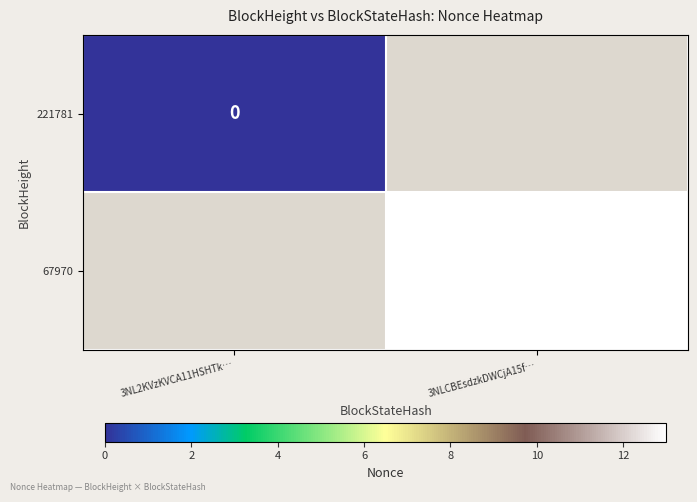

At how many categories does at least one series exceed 4?

1